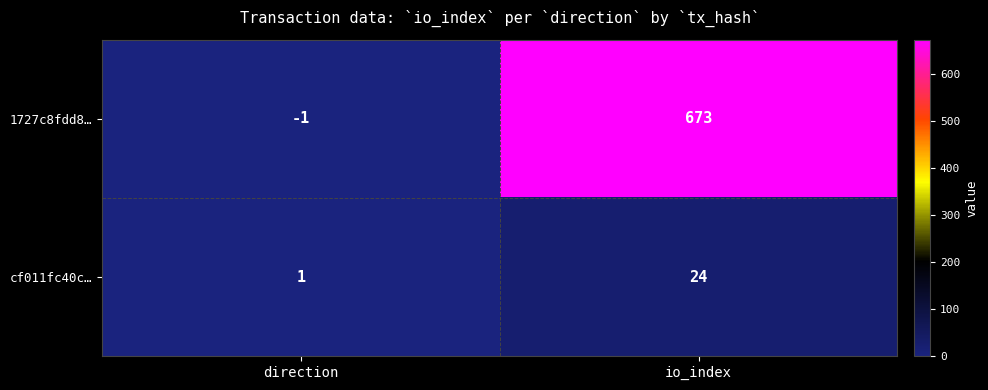

Which series changed the most between direction and io_index?

1727c8fdd8…